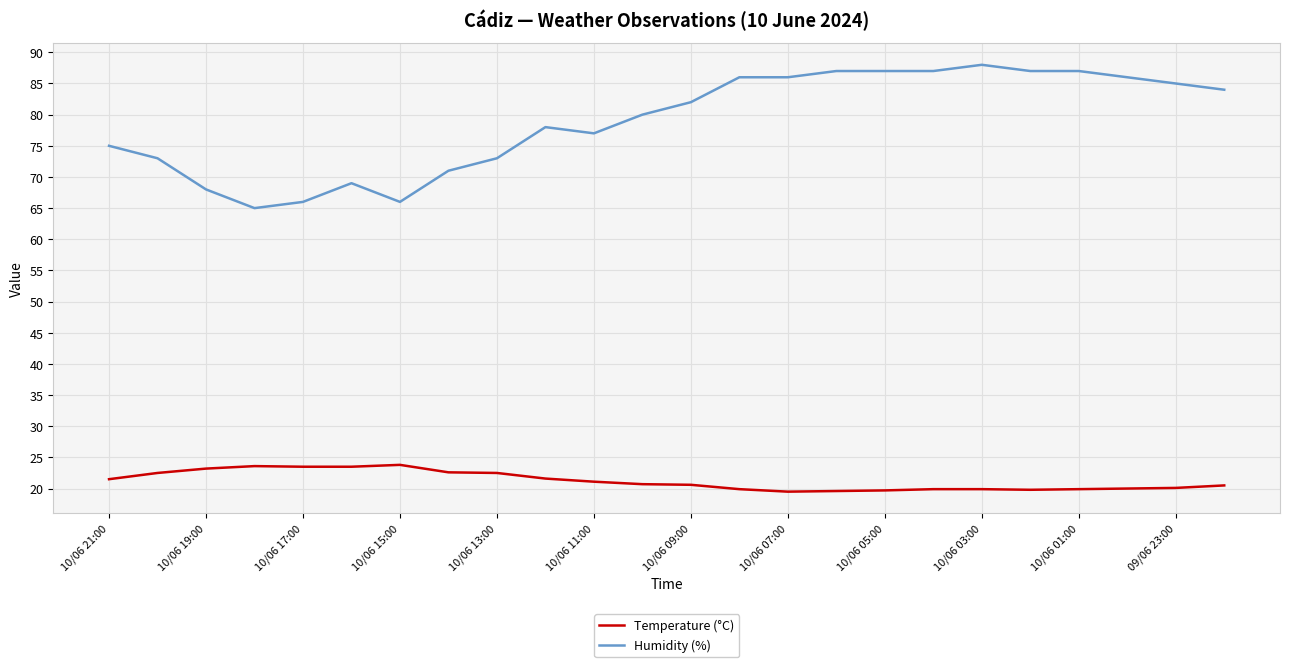

True or false: Temperature (°C) and Humidity (%) intersect in this chart.

False